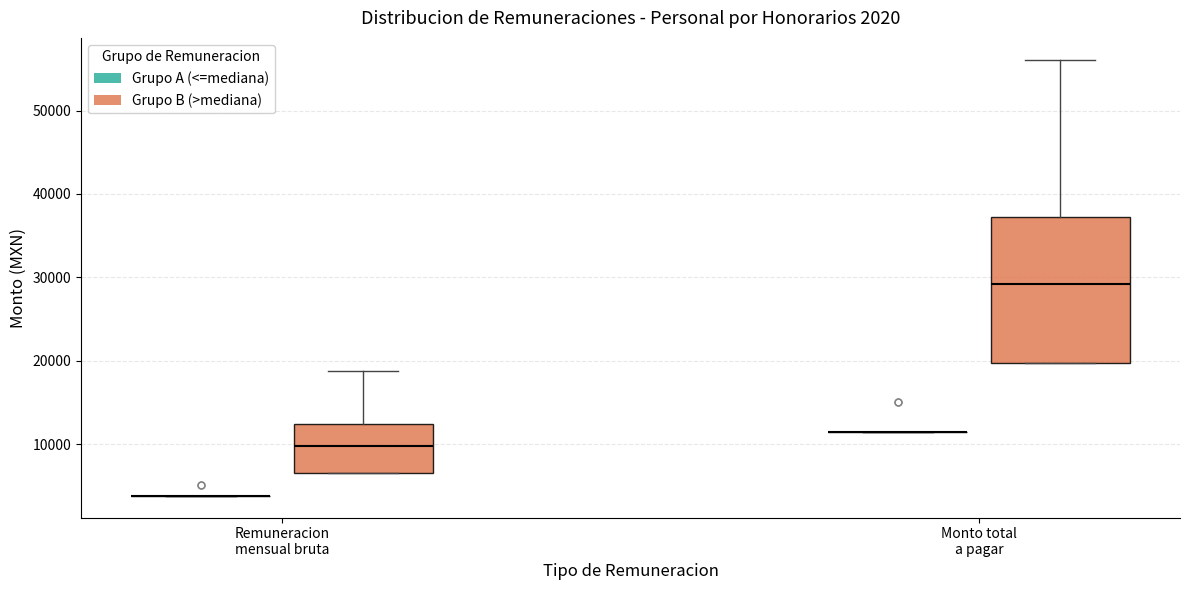

Comparing the boxes themselves (not the whiskers), which one is the tallest?

Monto total a pagar (Grupo B (>mediana))